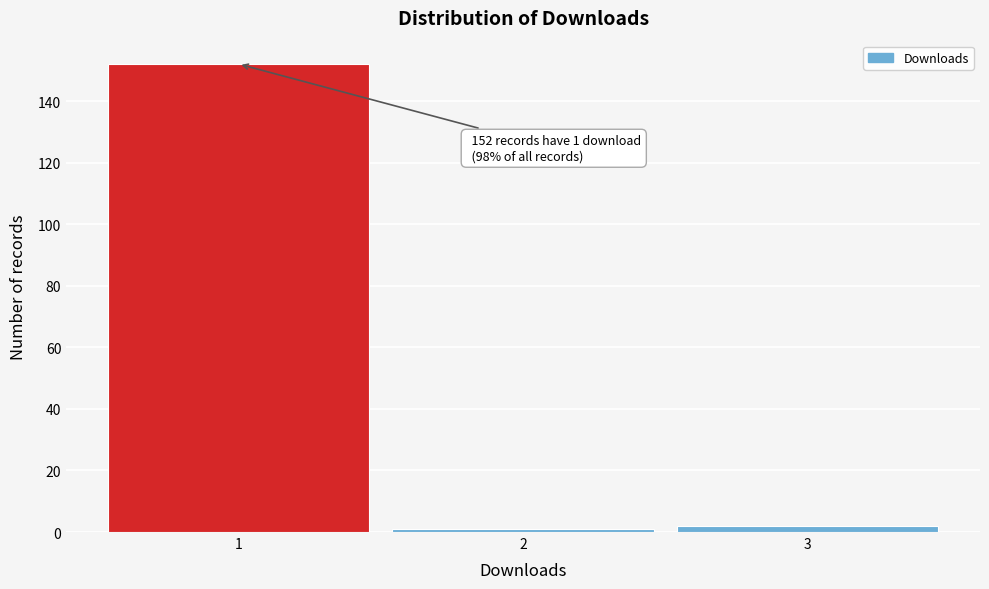

Over which range of the x-axis is the bar tallest?

0.5 to 1.5